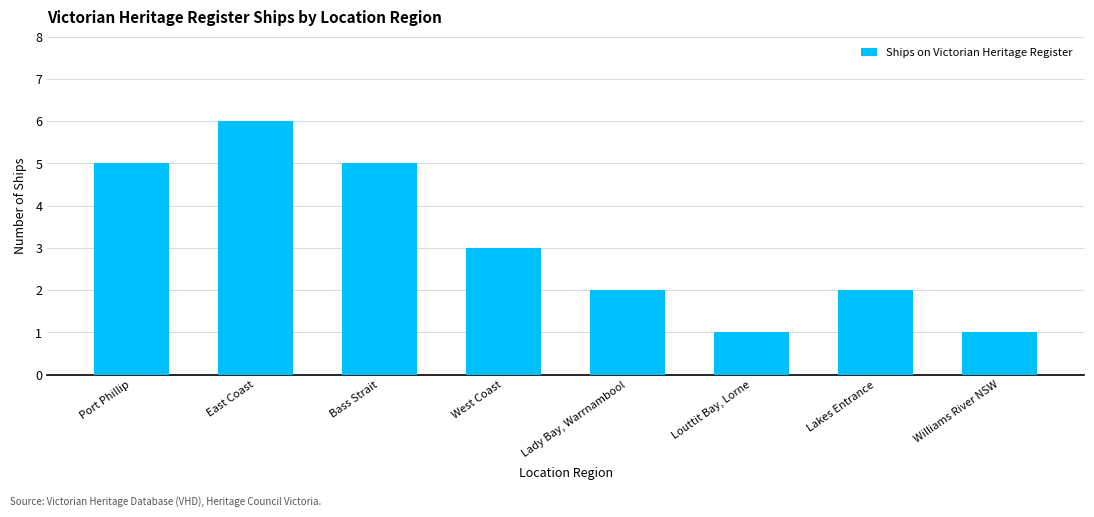

Is it true that the value at Bass Strait is 5?

True